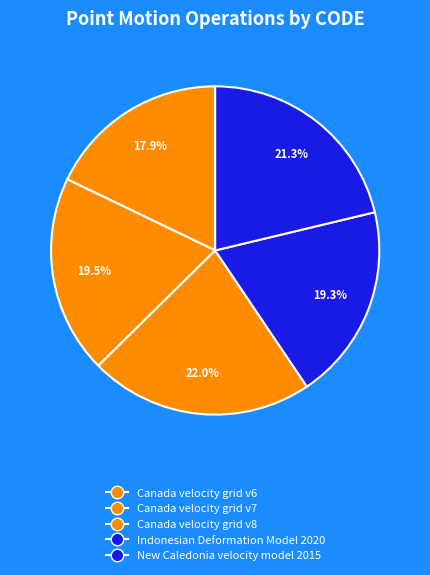

To the nearest percent, what is the difference between the Canada velocity grid v6 and New Caledonia velocity model 2015 slice percentages?

3%